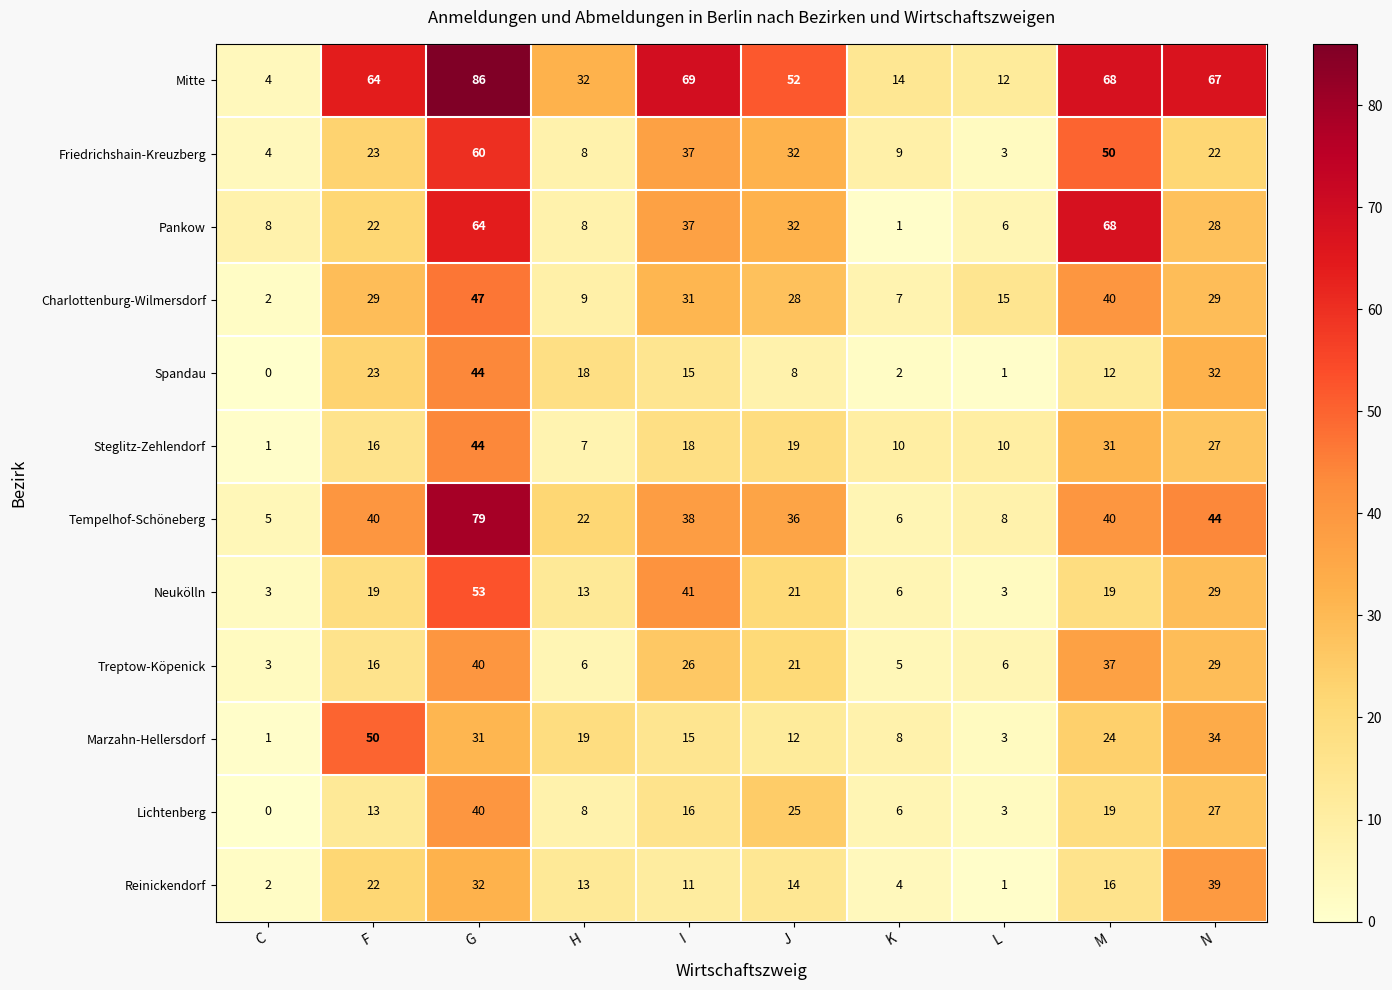

Count the number of categories in the chart.

10